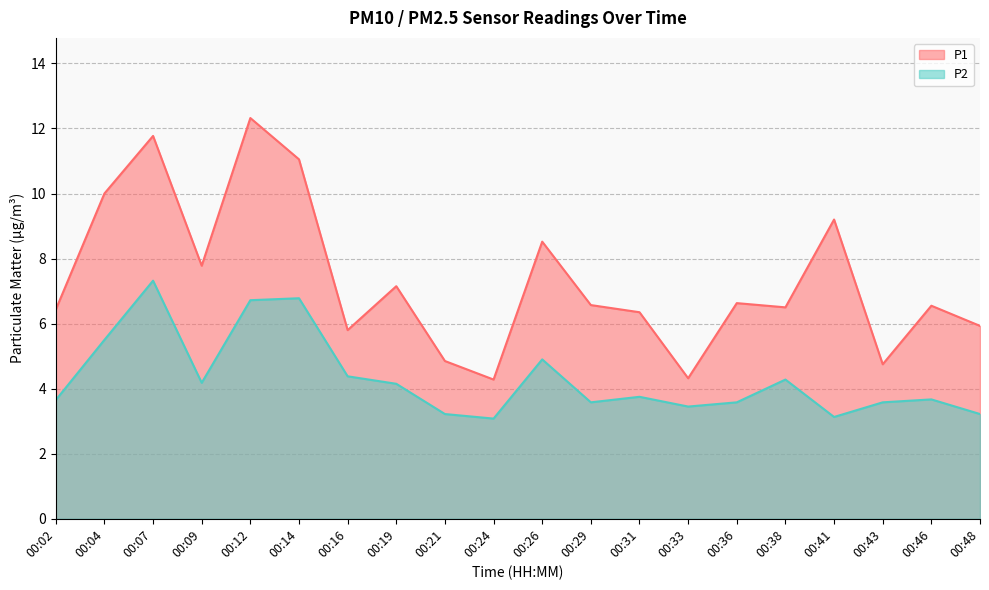

Where is the first local minimum for P1?

00:09